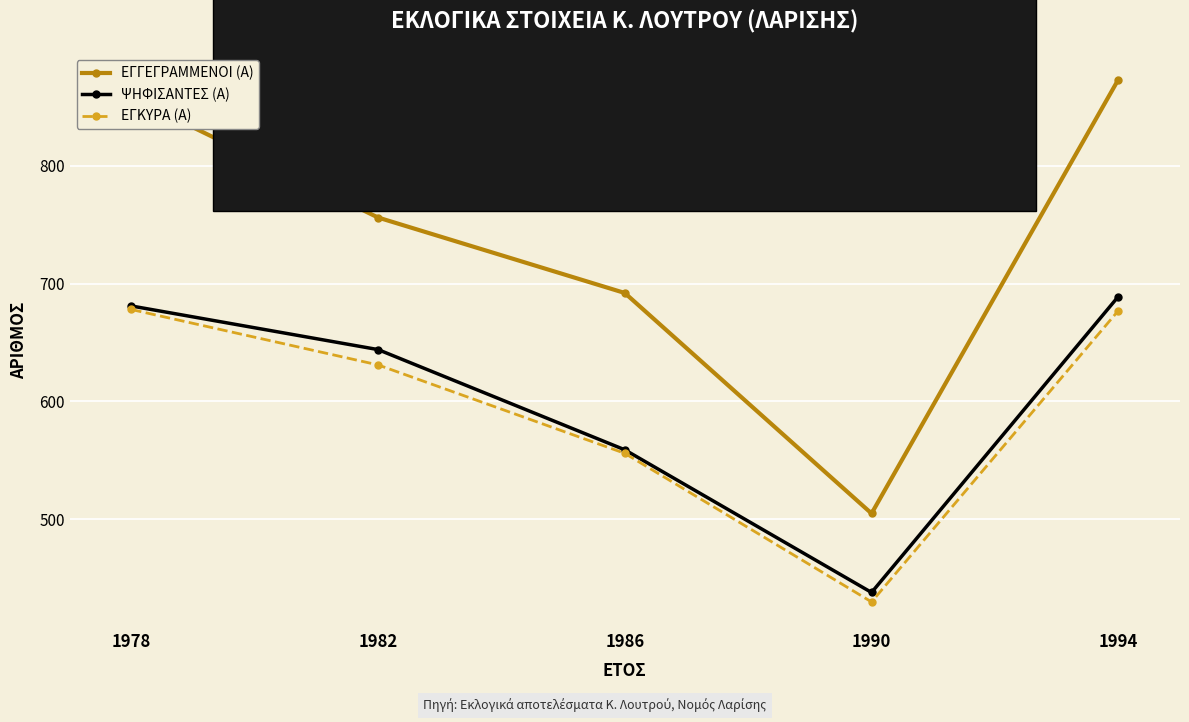

What is the difference between the second highest and minimum values in the ΕΓΚΥΡΑ (Α) series?

247